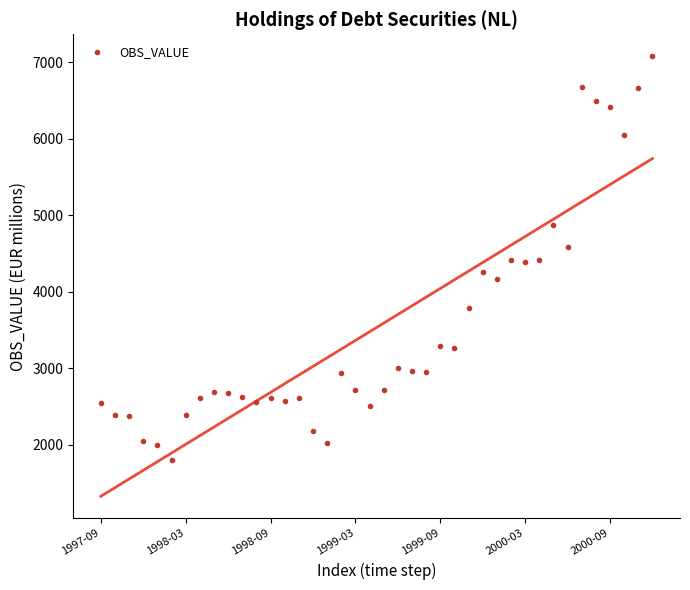

What is the range of Y values (max minus min)?

5271